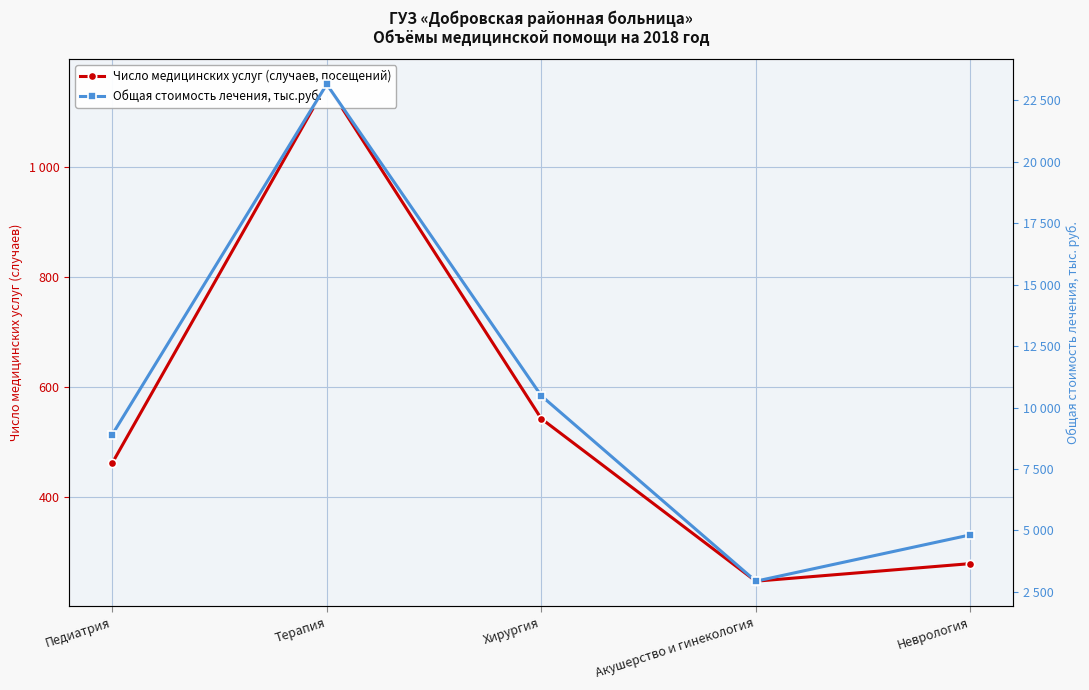

True or false: Число медицинских услуг (случаев, посещений) and Общая стоимость лечения, тыс.руб. intersect in this chart.

False